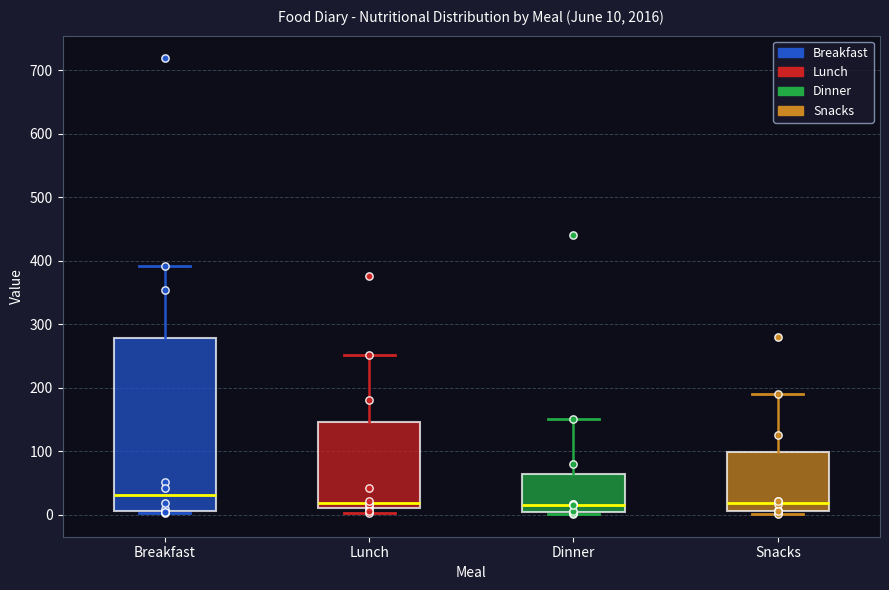

Which box is the tallest, from its lower edge to its upper edge?

Breakfast